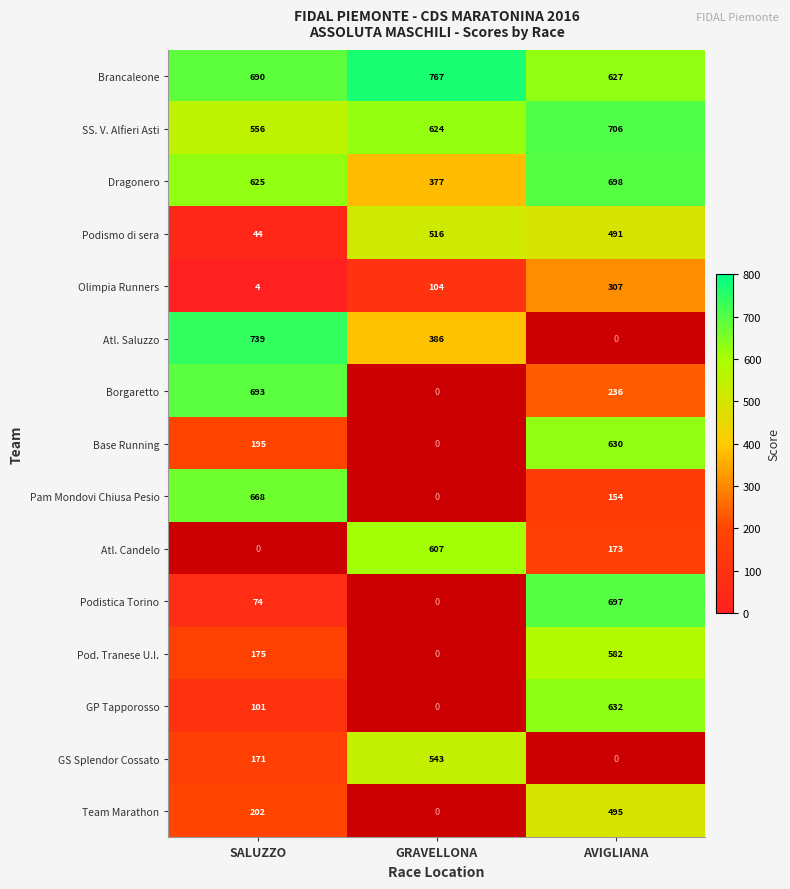

List the labels in order of SS. V. Alfieri Asti value, smallest first.

SALUZZO, GRAVELLONA, AVIGLIANA